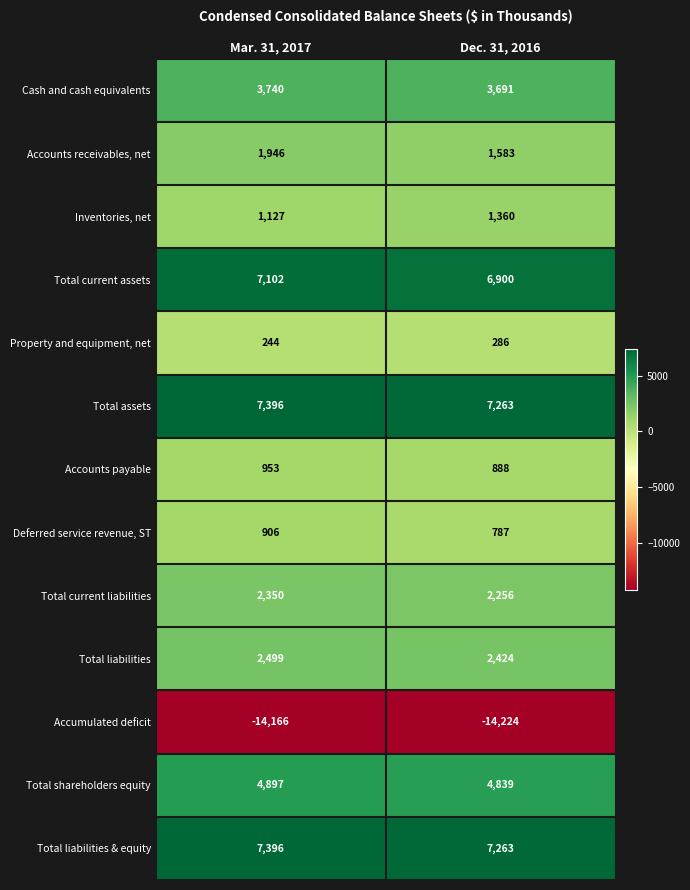

Which series has the largest range (max minus min)?

Accounts receivables, net